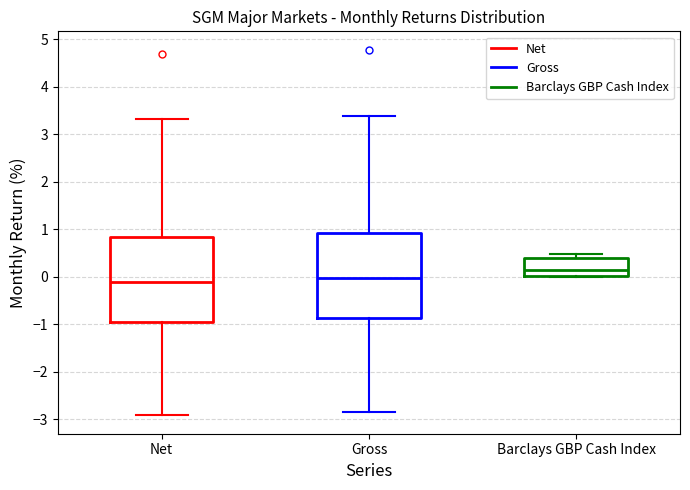

Reading left to right, transcribe this box plot: for each box, give where its median line is, the range the box spans, and where its two whiskers end, as read against the y-axis. The values are not printed on the chart, so give them approximately, as read against the axis.

Net: median -0.1, box -0.9 to 0.8, whiskers -2.9 to 3.3
Gross: median 0.0, box -0.9 to 0.9, whiskers -2.8 to 3.4
Barclays GBP Cash Index: median 0.2, box 0.0 to 0.4, whiskers 0.0 to 0.5